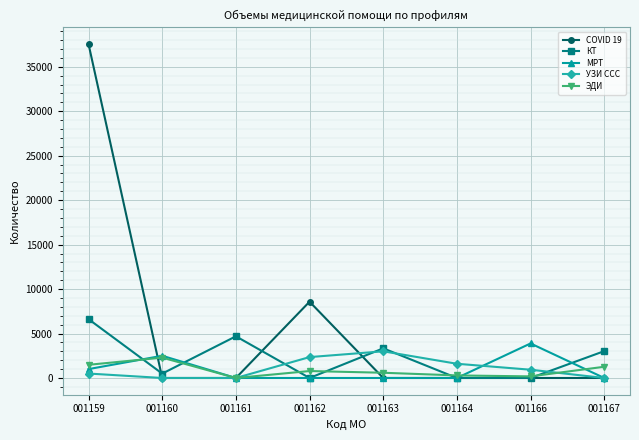

True or false: COVID 19 has a value of 37544 at 001159.

True